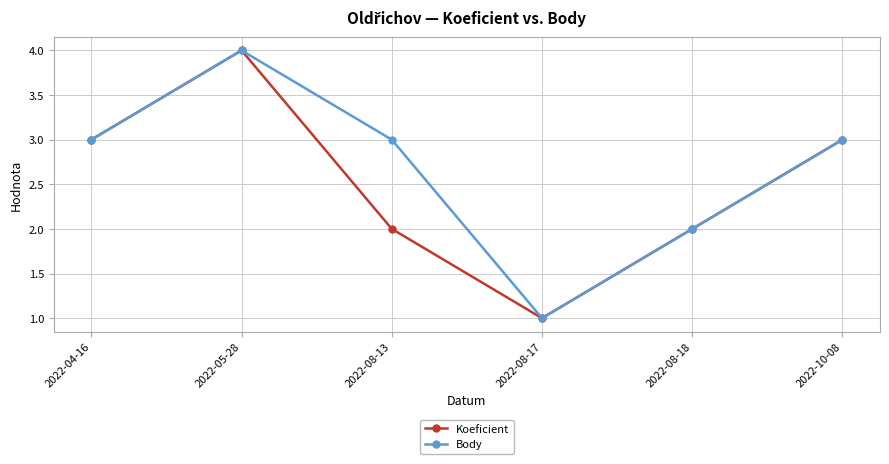

What is the label of the 4th point from the left?

2022-08-17